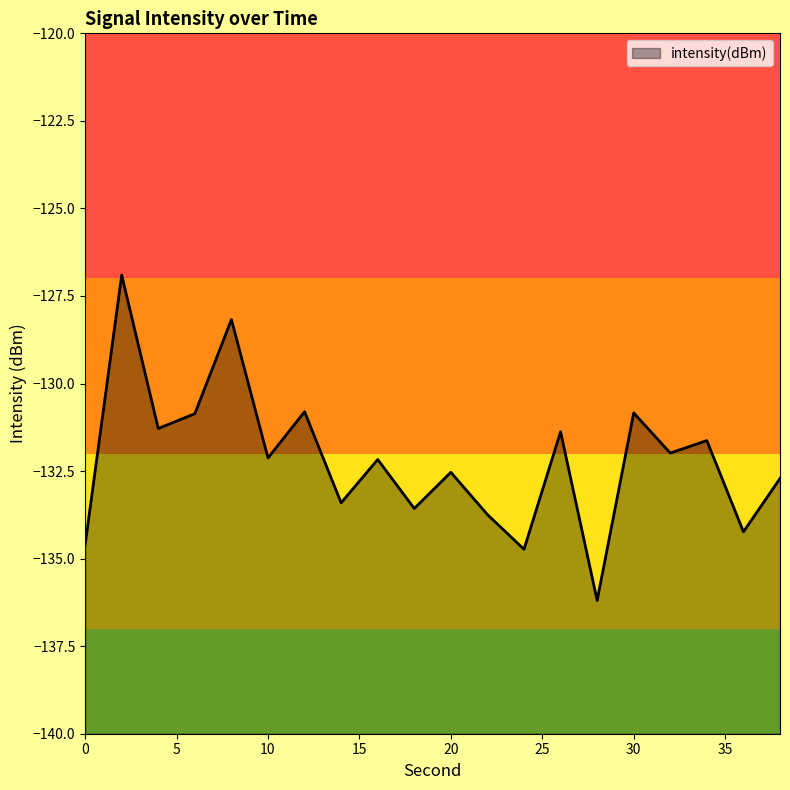

What is the average value?

-132.2